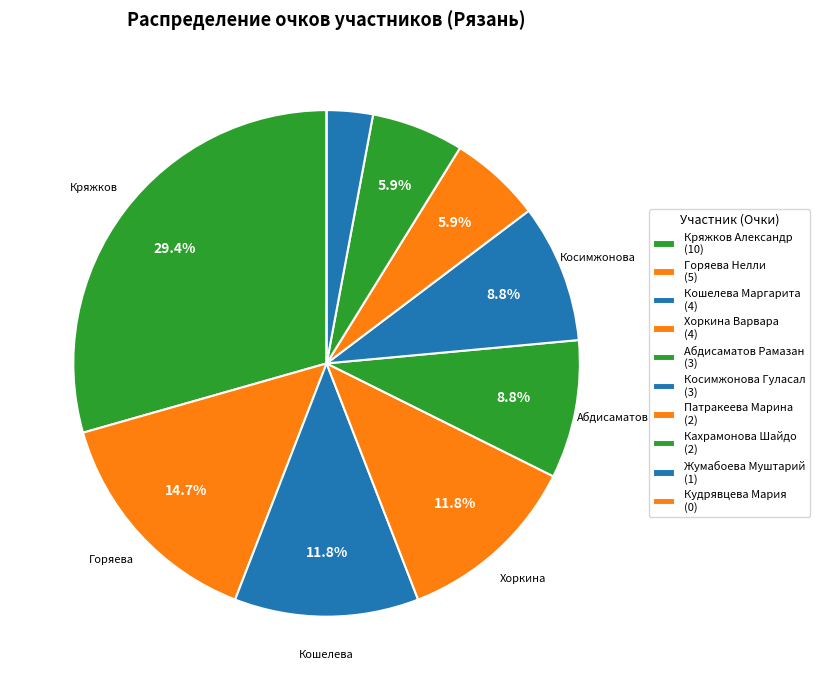

What percentage do Кошелева Маргарита and Патракеева Марина together represent?

17.6%